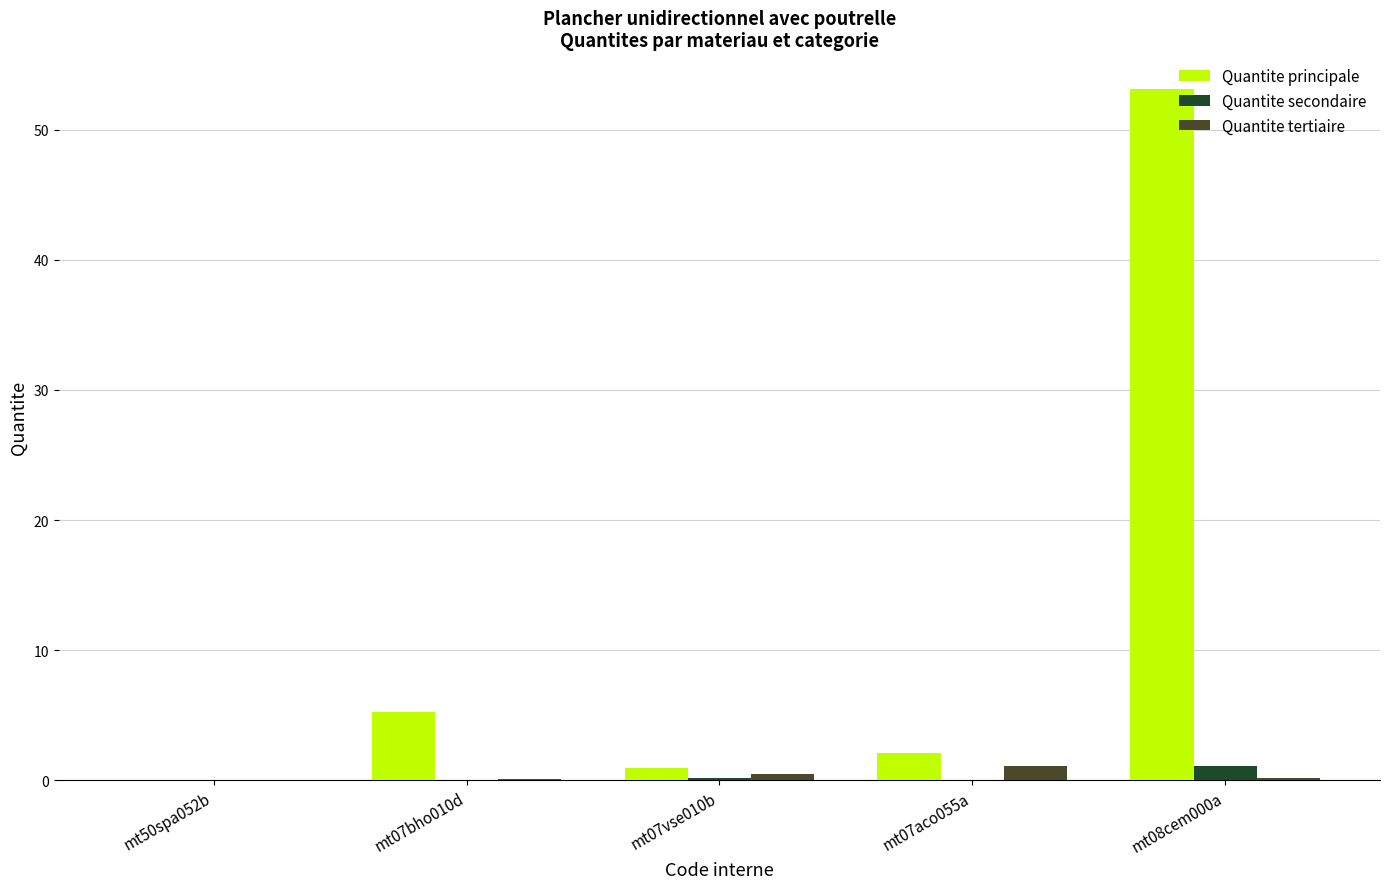

What is the maximum value for Quantite secondaire?

1.1